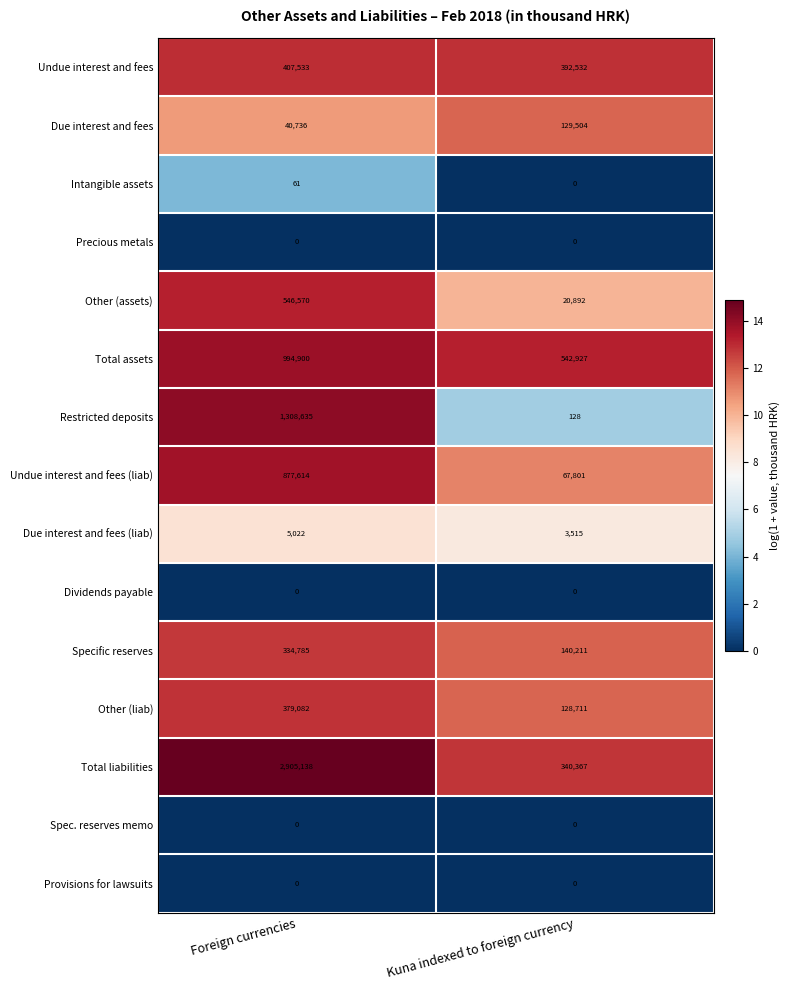

The Precious metals series shows 0 at Foreign currencies. True or false?

True